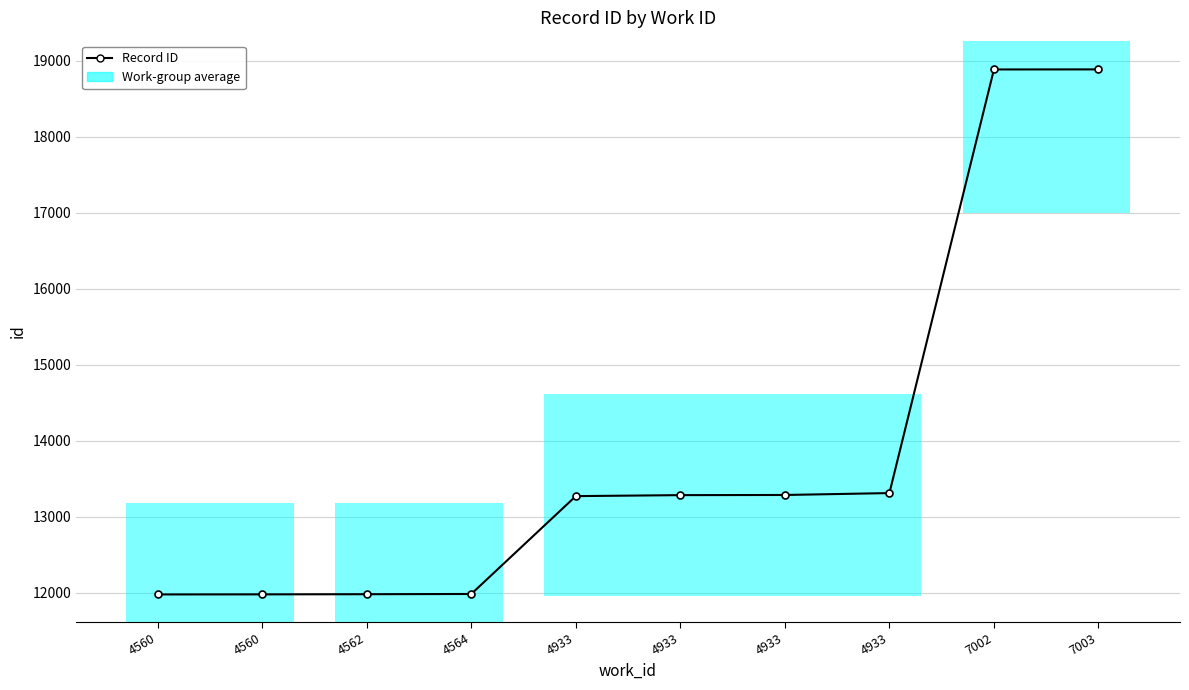

What is the difference between the maximum and minimum values?

6905